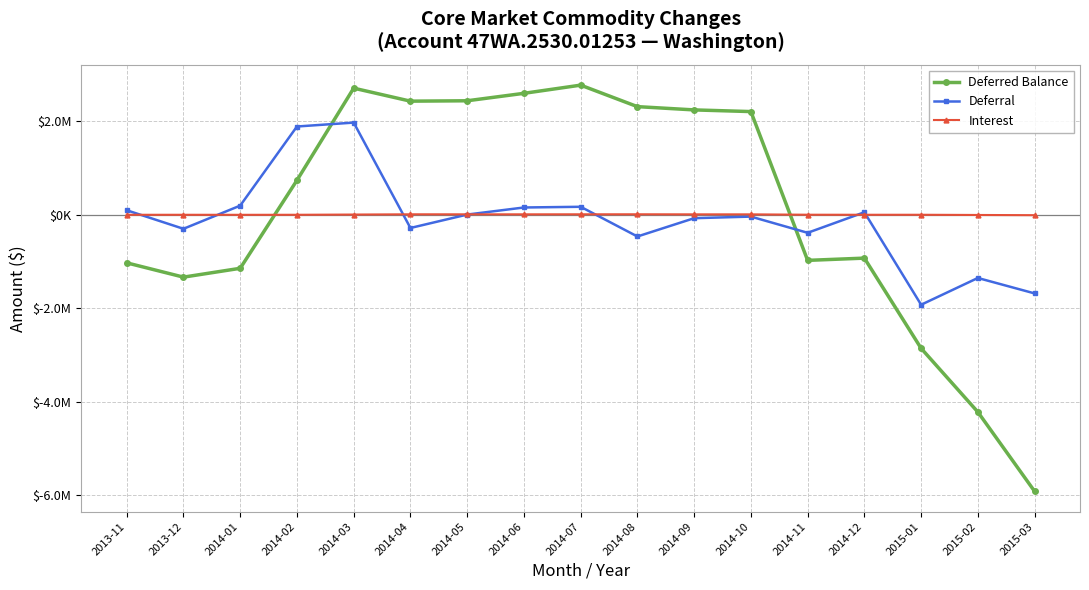

How many interior local peaks does the Deferred Balance series have?

3